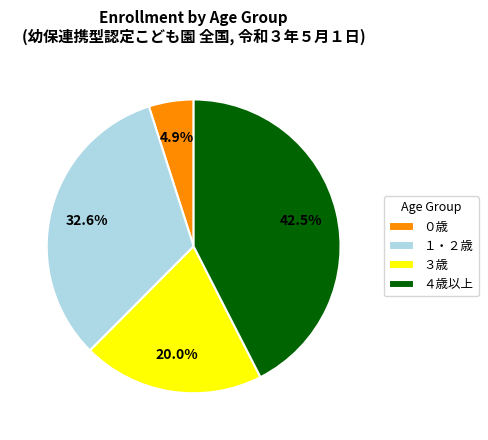

To the nearest percent, what is the difference between the largest and smallest slice percentages?

38%